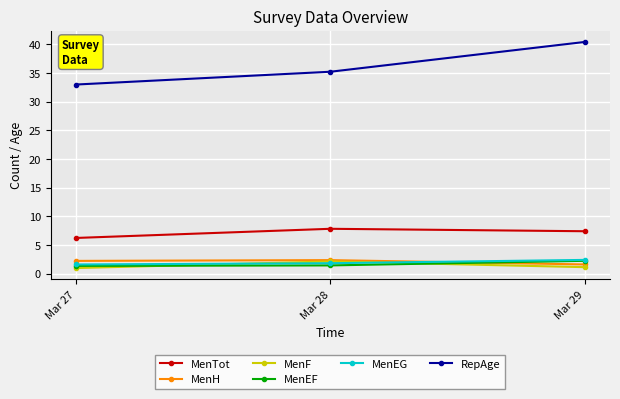

The MenH series shows 0.3 at Mar 29. True or false?

False